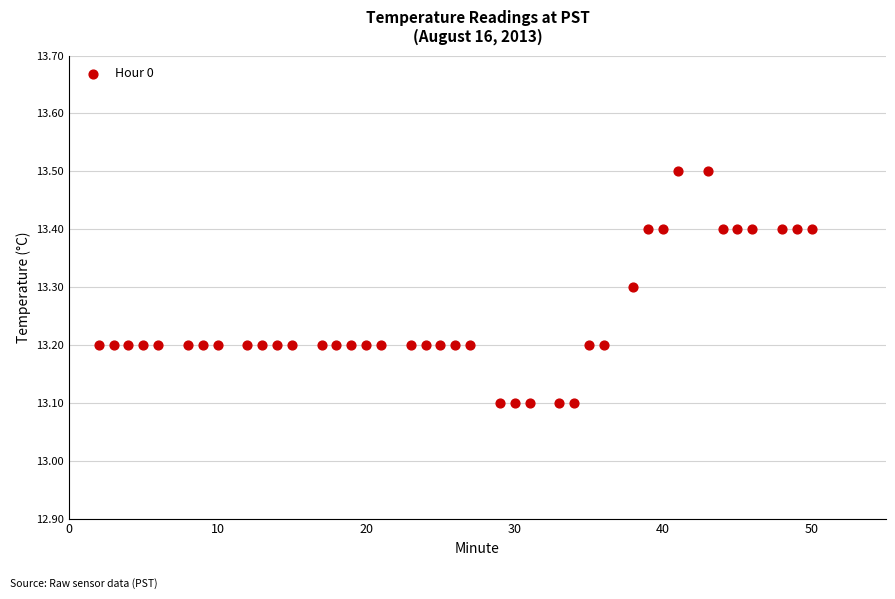

What is the range of Y values (max minus min)?

0.4